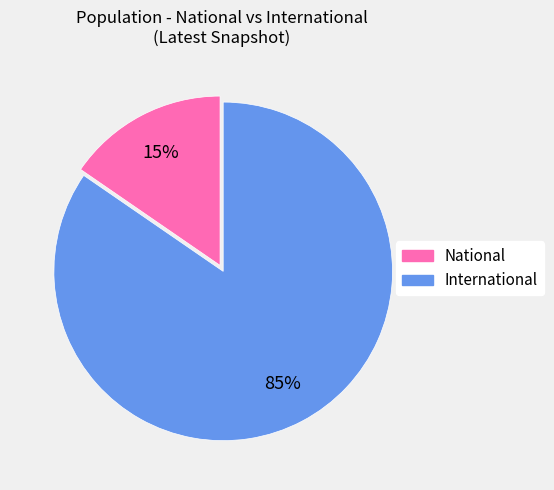

How many segments does this pie chart have?

2